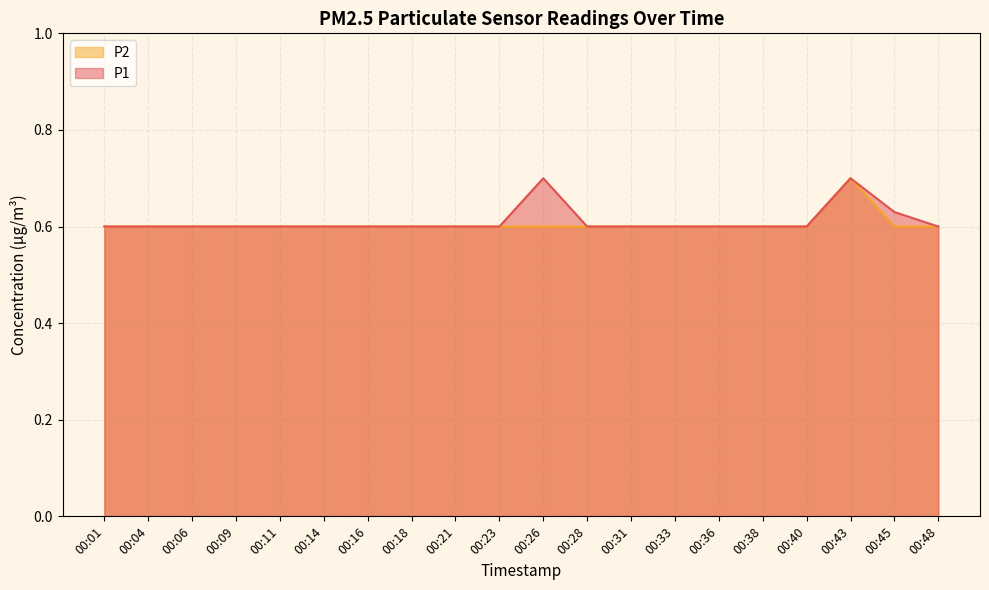

What is the total value across all series at 00:48?

1.2